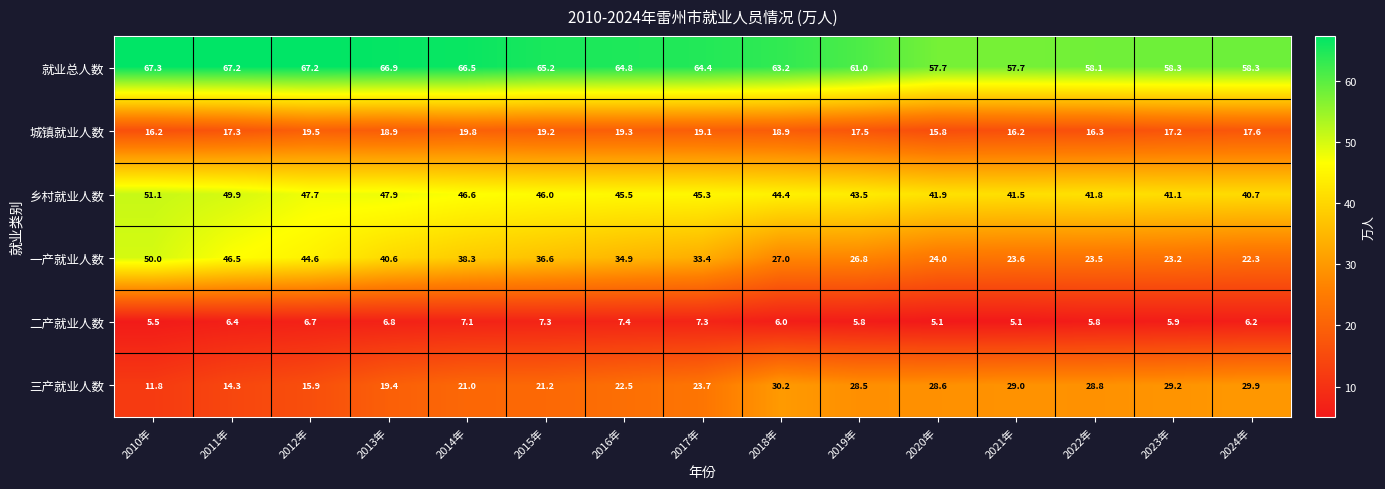

What is the spread (max minus min) of values at 2019年?

55.2